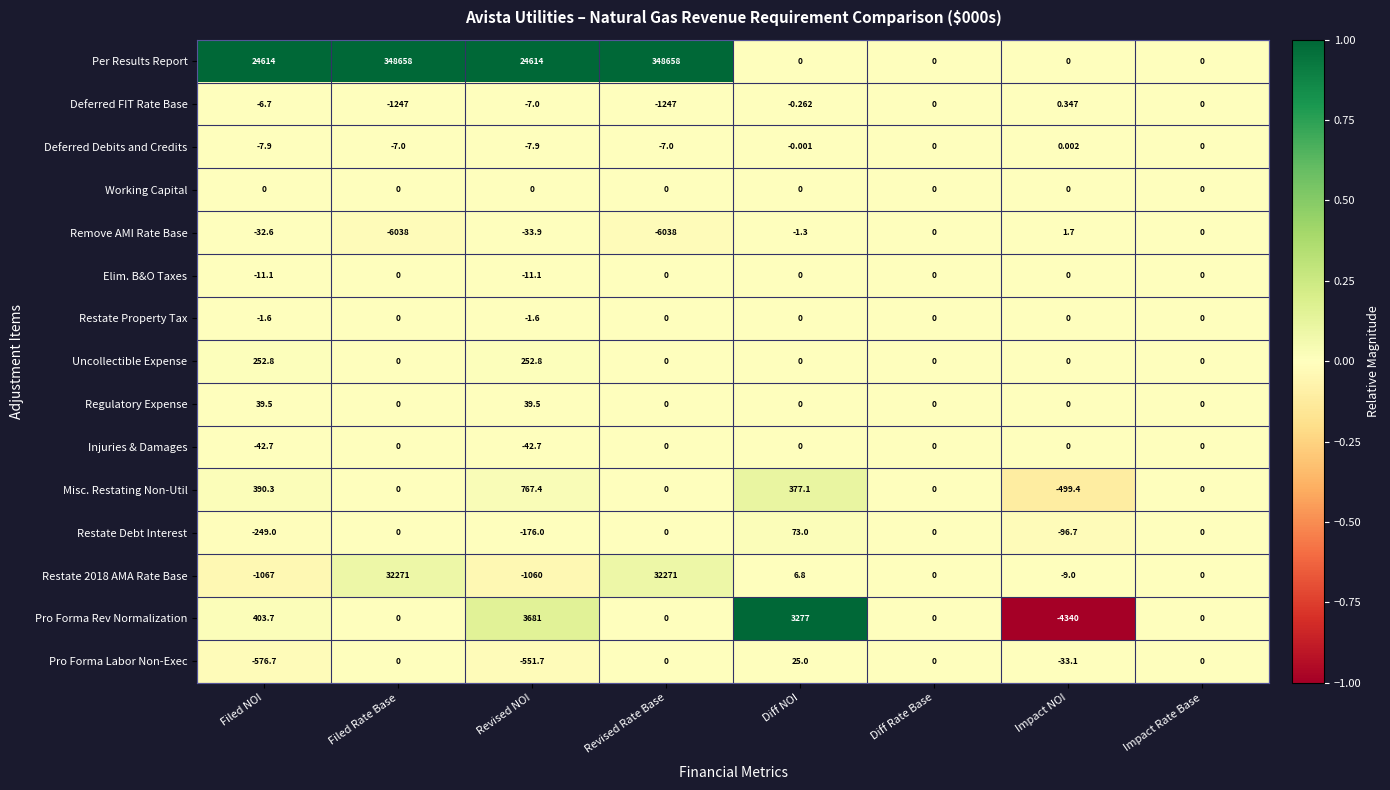

Between Revised Rate Base and Impact NOI, which series saw the biggest shift?

Per Results Report